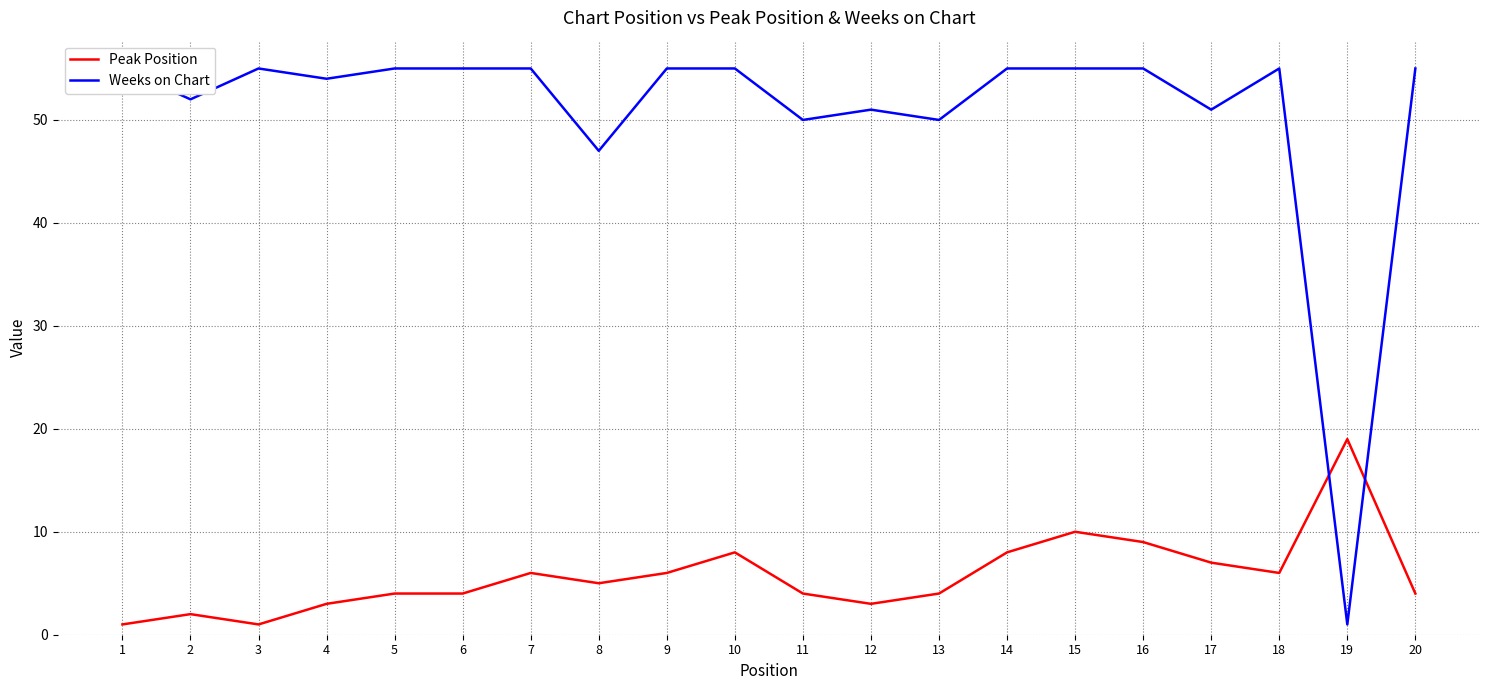

Reading right to left, extract all data points from this chart.

Peak Position: 20=4	19=19	18=6	17=7	16=9	15=10	14=8	13=4	12=3	11=4	10=8	9=6	8=5	7=6	6=4	5=4	4=3	3=1	2=2	1=1
Weeks on Chart: 20=55	19=1	18=55	17=51	16=55	15=55	14=55	13=50	12=51	11=50	10=55	9=55	8=47	7=55	6=55	5=55	4=54	3=55	2=52	1=55